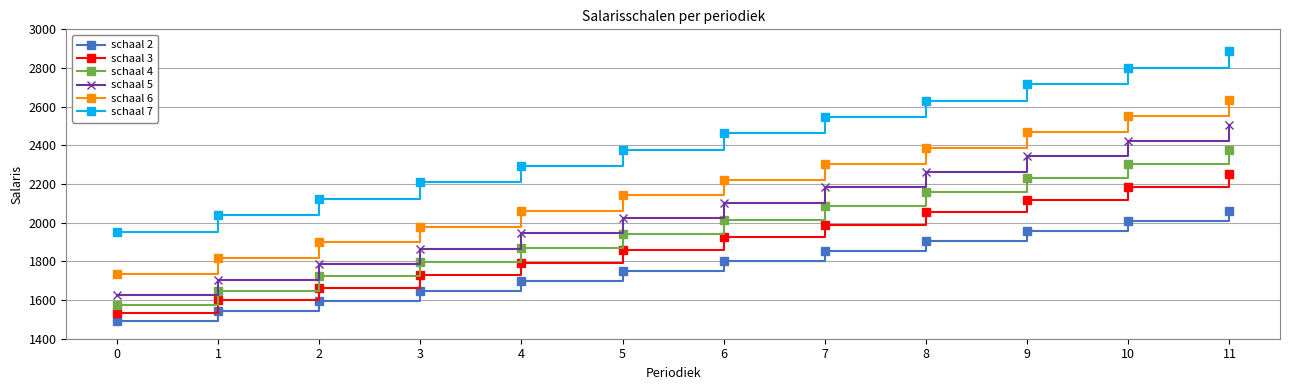

The value of schaal 7 at 2 is 2123. True or false?

True